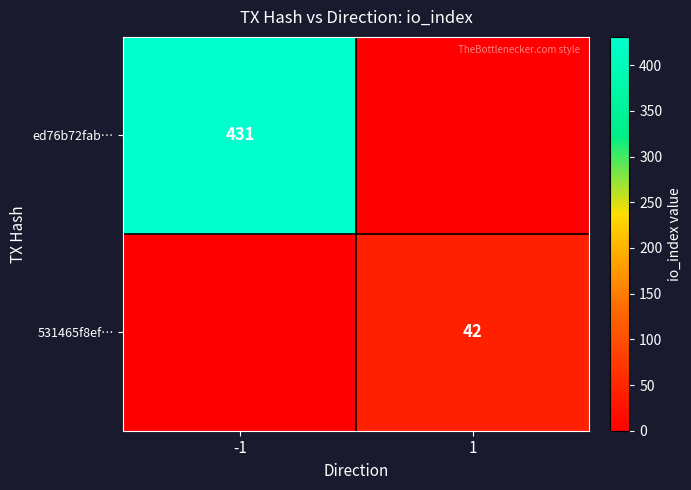

Is the value of ed76b72fab… at -1 greater than the value of 531465f8ef… at 1?

Yes